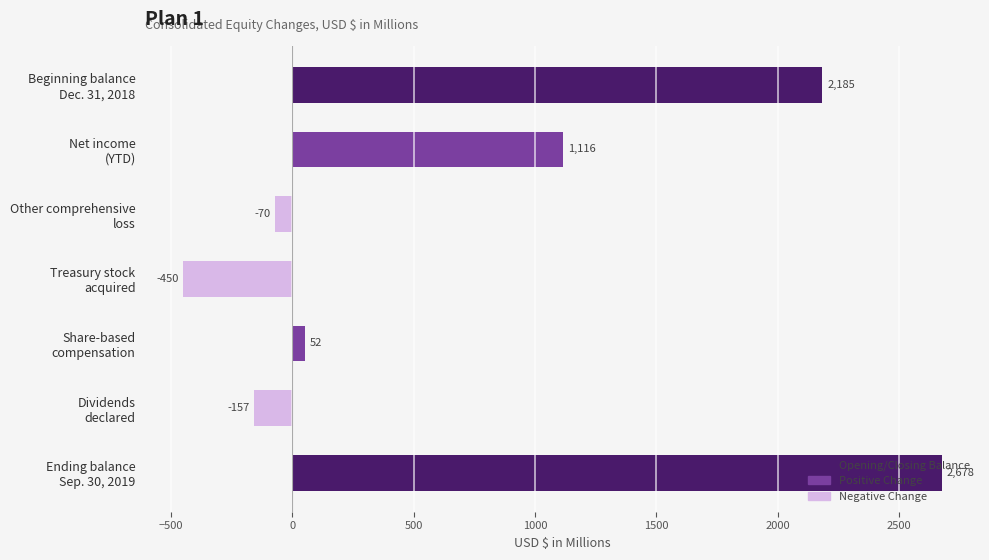

What is the value of the 5th bar from the top?

52